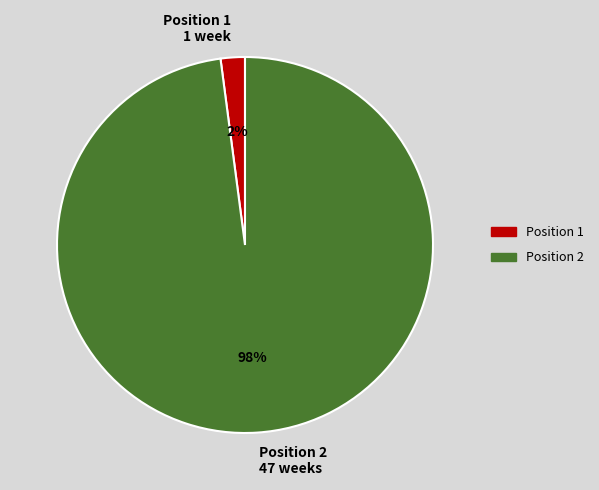

Rank the categories by value from highest to lowest.

Position 2, Position 1